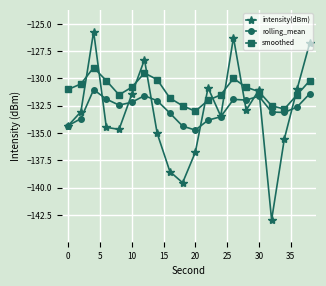

True or false: rolling_mean has more than 1 interior local peaks.

True